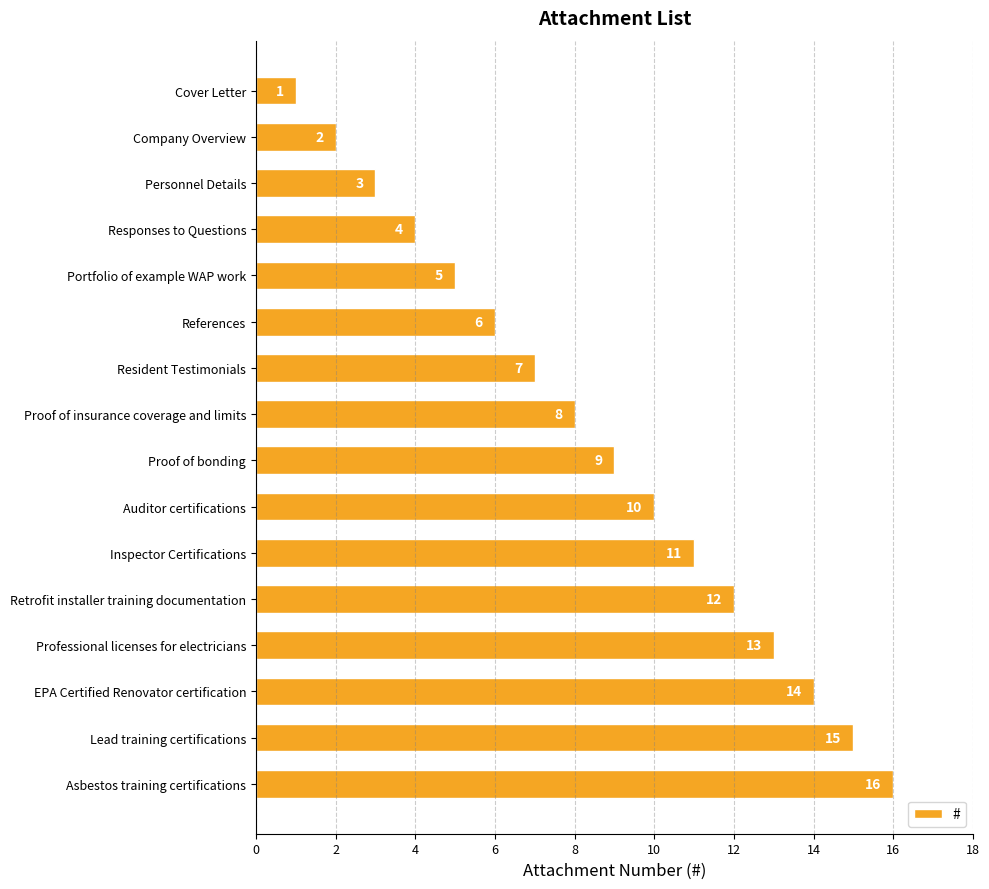

What is the difference between the values at Proof of insurance coverage and limits and Personnel Details?

5